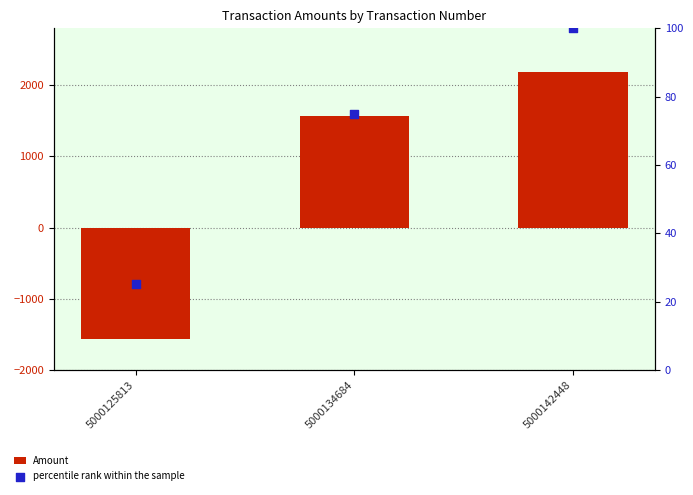

At which category is the sum across all series the highest?

5000142448